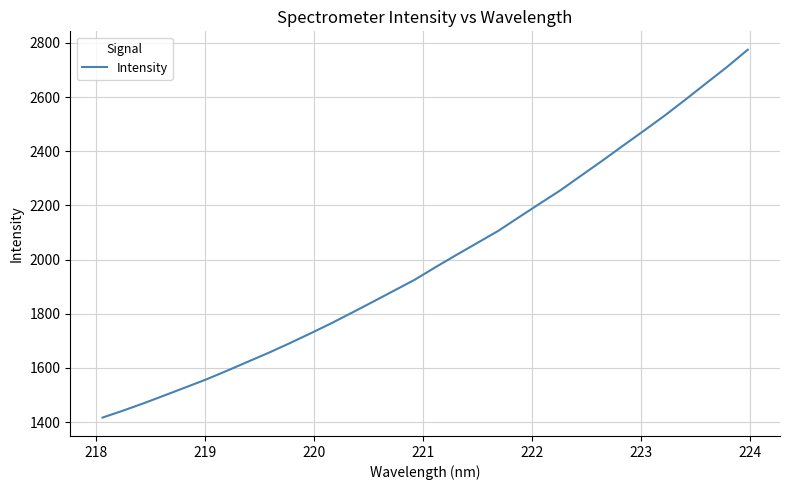

What is the smallest value displayed?

1416.6